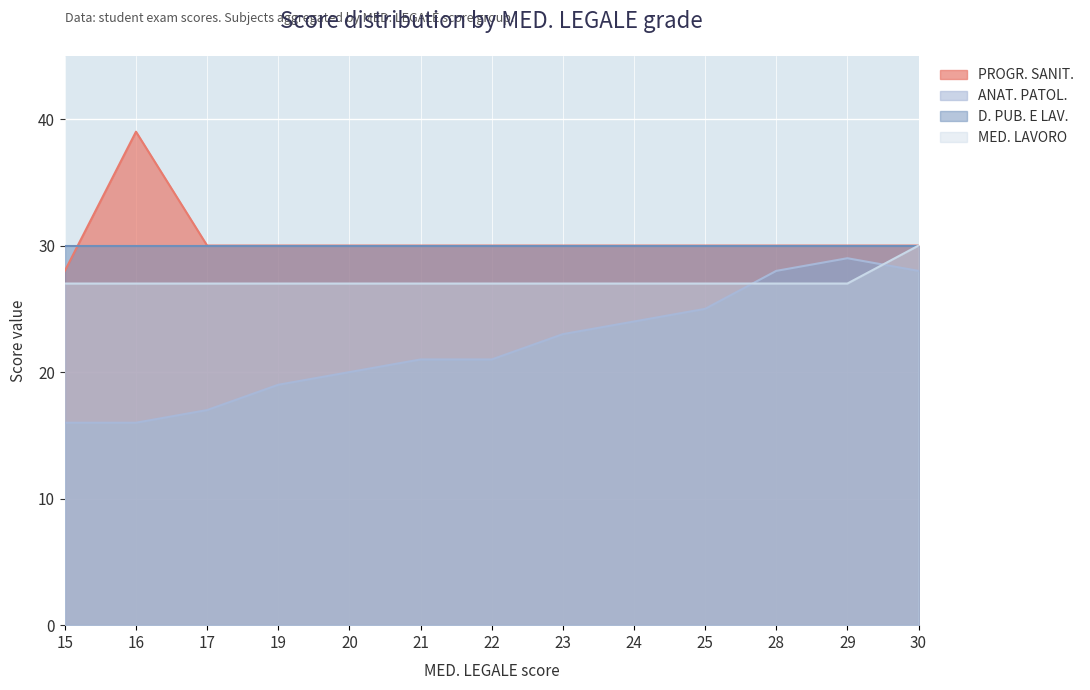

The PROGR. SANIT. series shows 30 at 21. True or false?

True